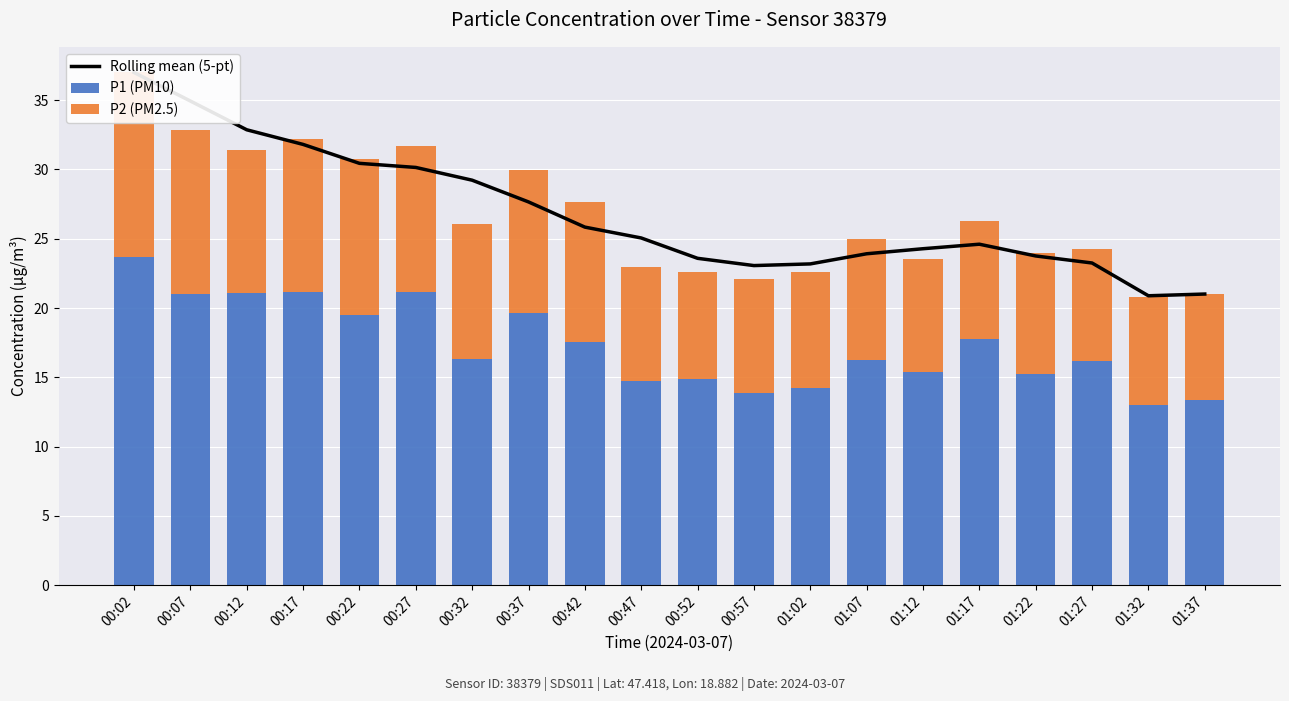

List the series in order of their overall mean, lowest first.

P2 (PM2.5), P1 (PM10), Rolling mean (5-pt)